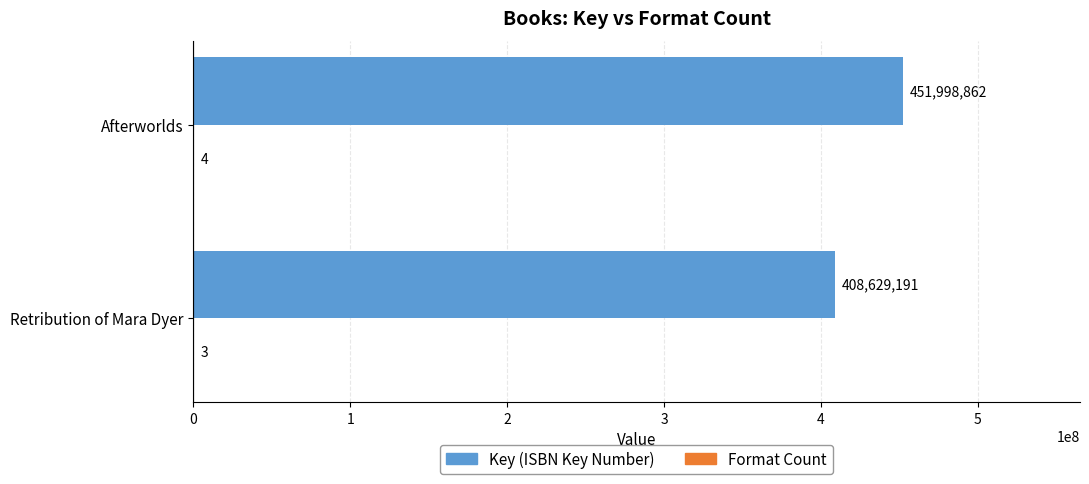

What is the maximum value for Key (ISBN Key Number)?

451998862